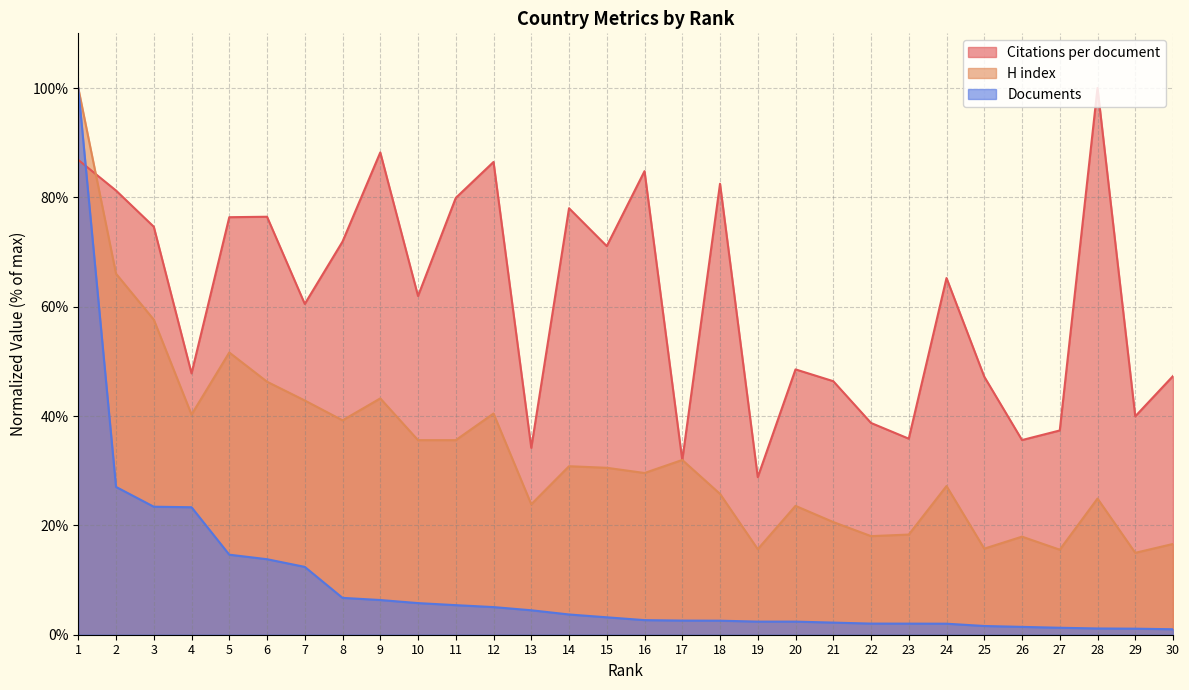

Which label corresponds to the largest value in the chart?

28